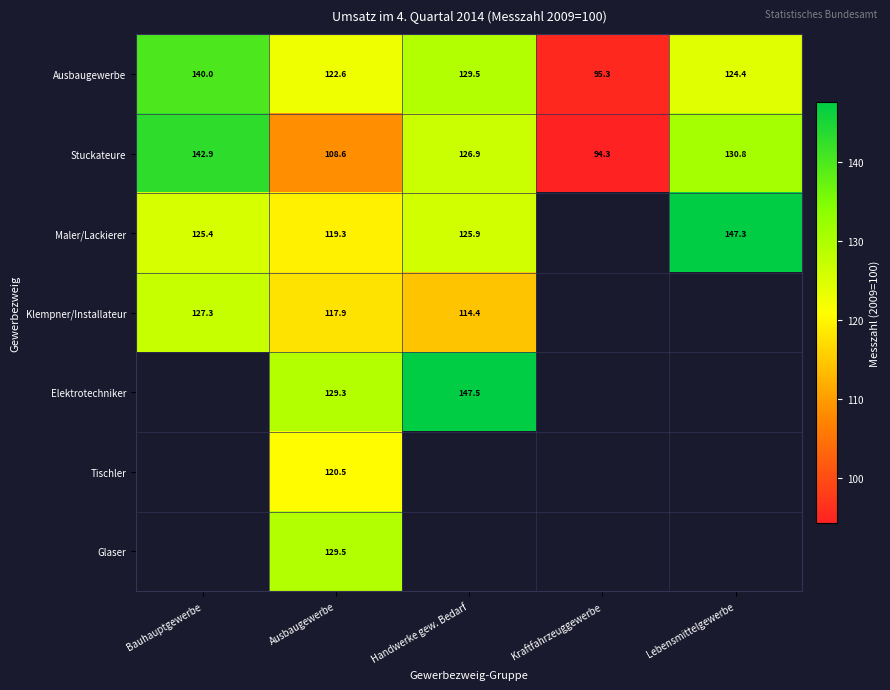

True or false: Elektrotechniker has a value of 207.0 at Handwerke gew. Bedarf.

False